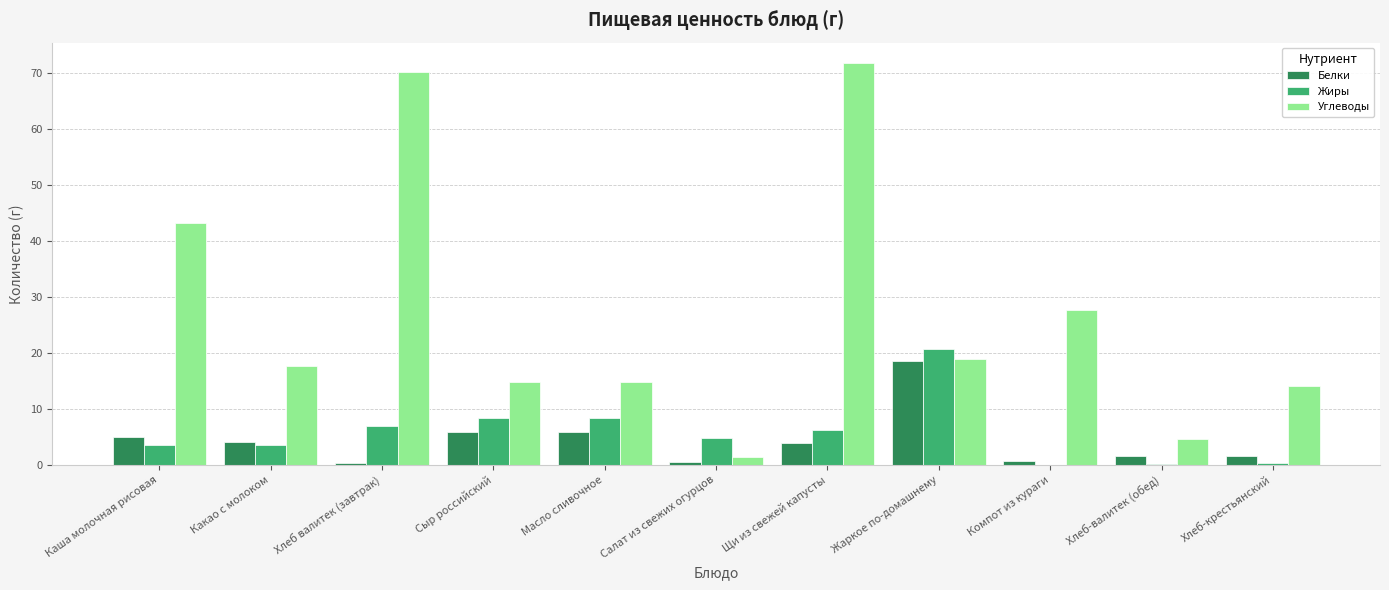

Between Жаркое по-домашнему and Хлеб-валитек (обед), which series saw the biggest shift?

Жиры